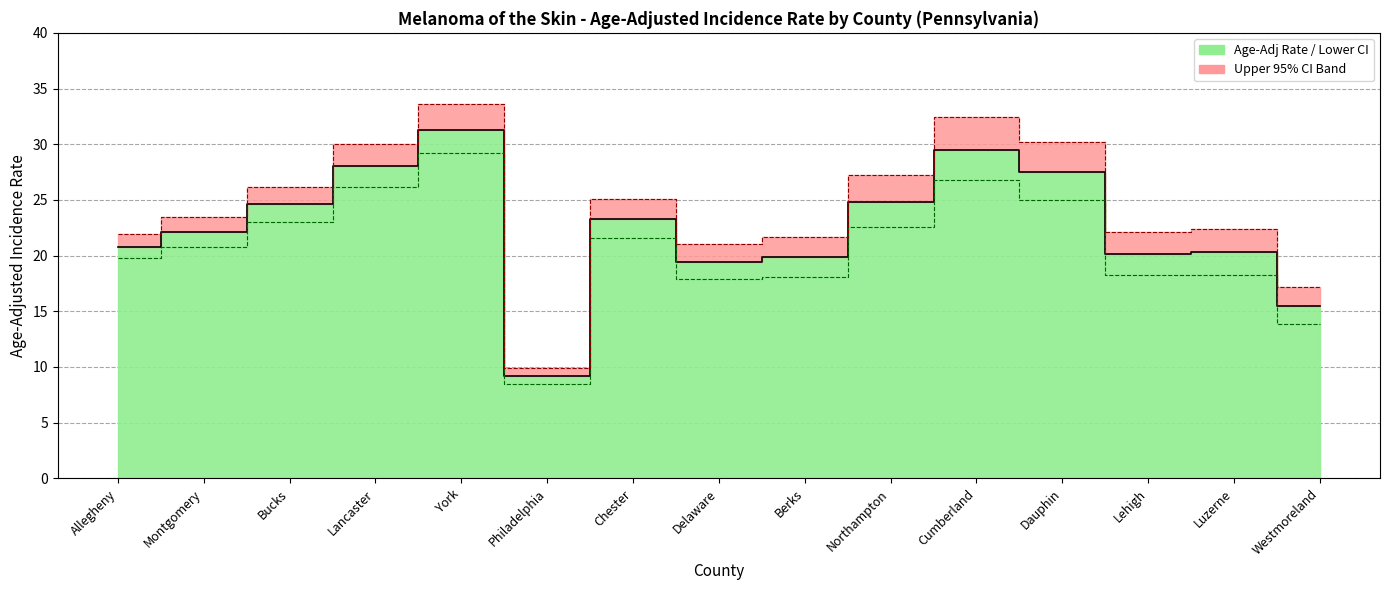

What is the value of the 4th point from the left?

28.0